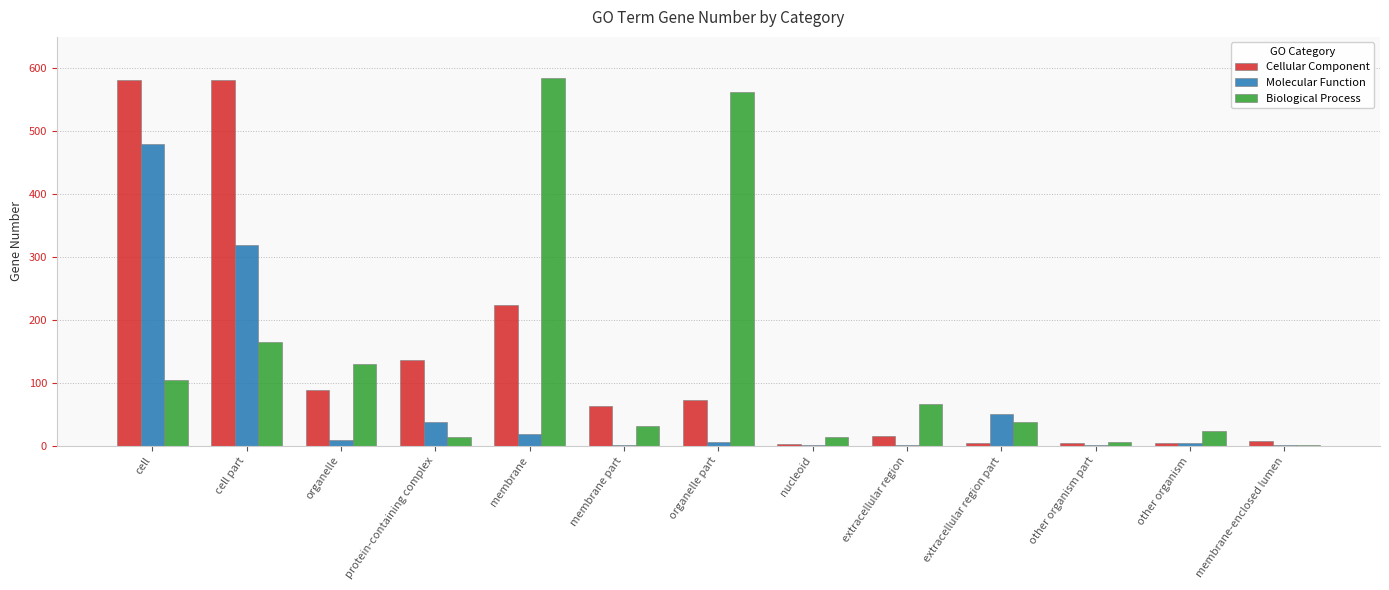

The value of Biological Process at organelle part is 822. True or false?

False